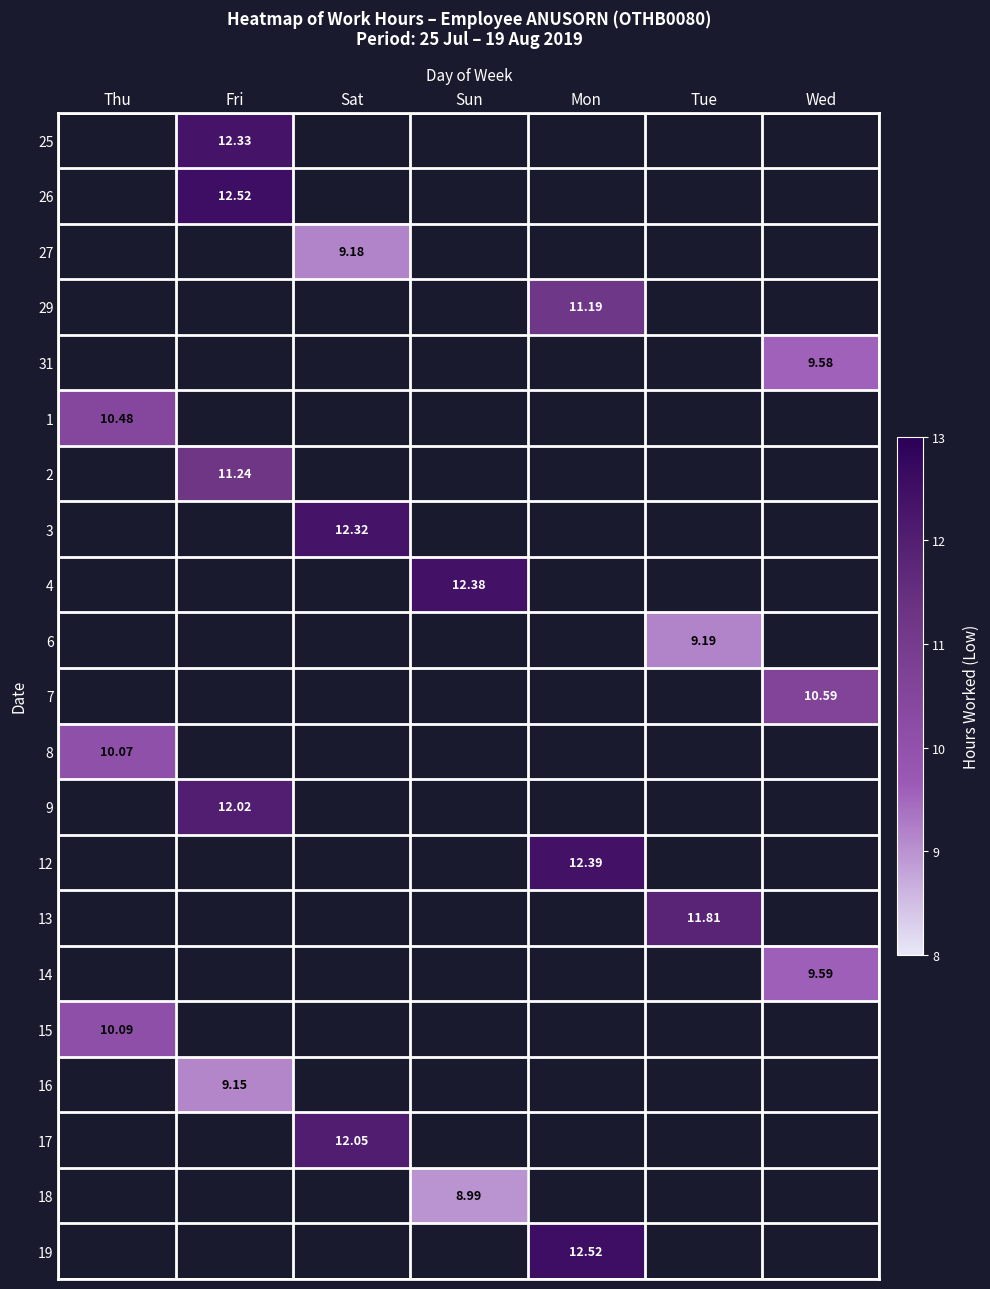

The value of 2 at Fri is 11.2. True or false?

True